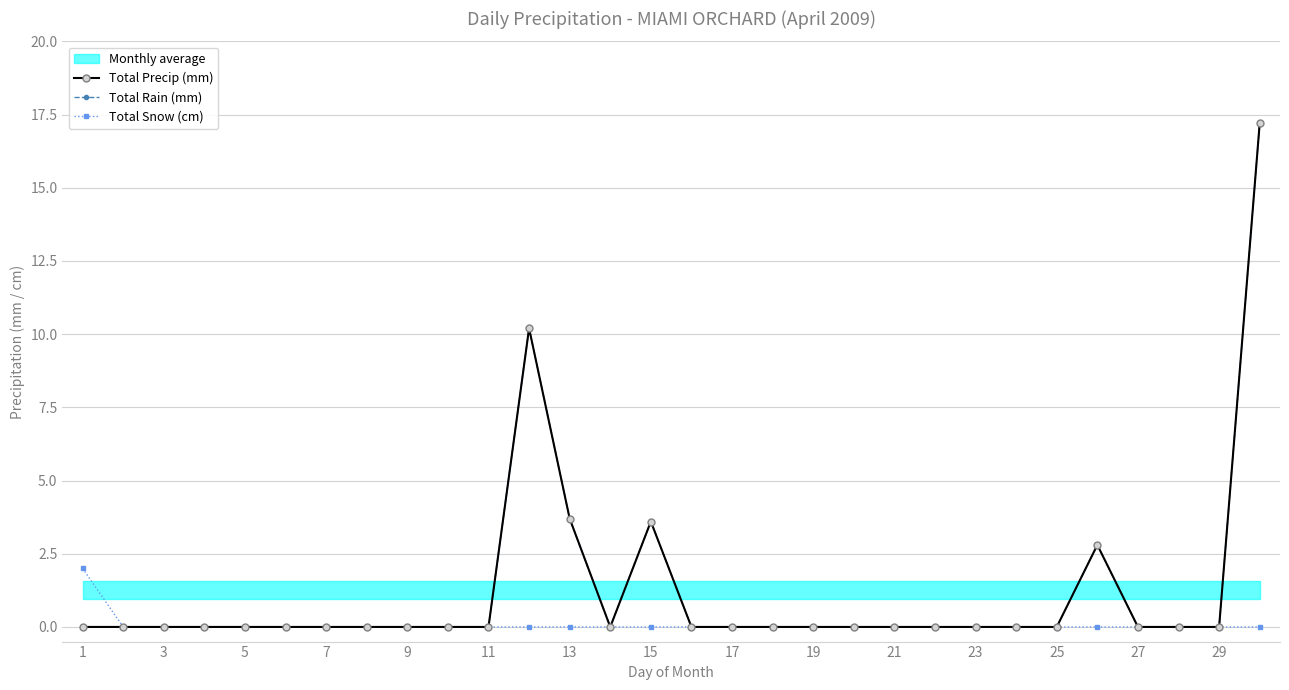

True or false: Total Snow (cm) and Total Precip (mm) cross at least once.

False